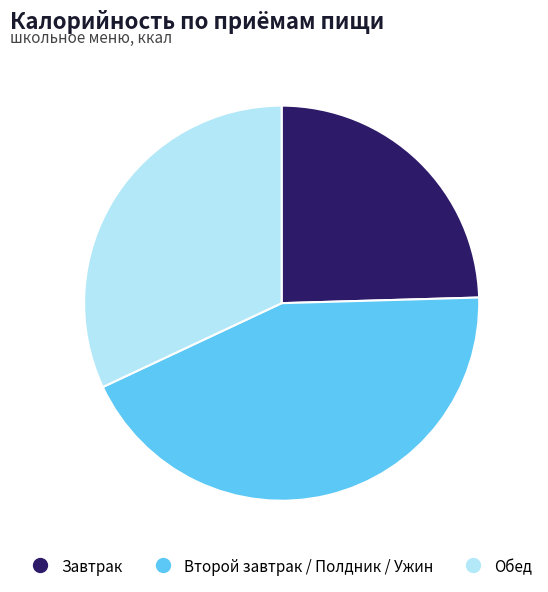

Does any single category account for the majority?

No